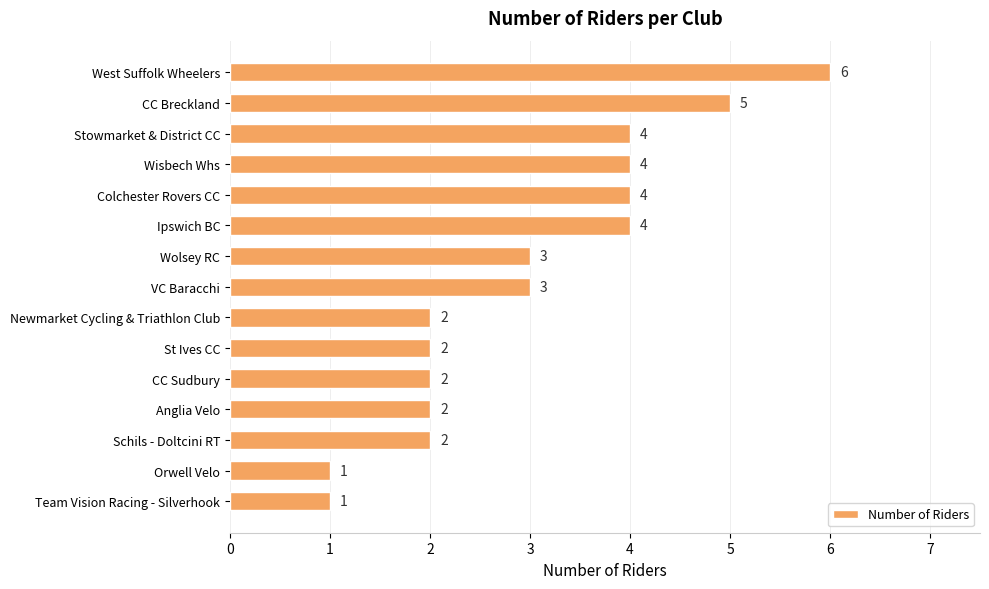

Is it true that the value at VC Baracchi is 3?

True